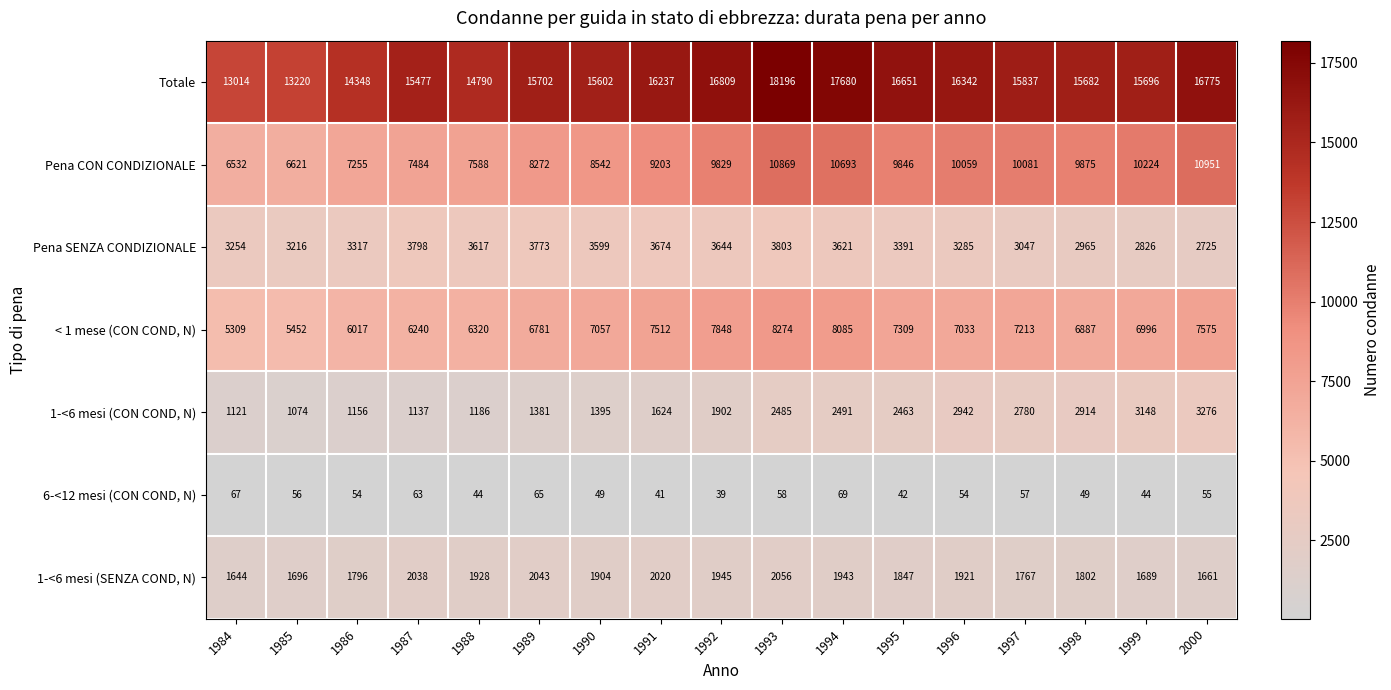

How many distinct data groups are displayed?

7